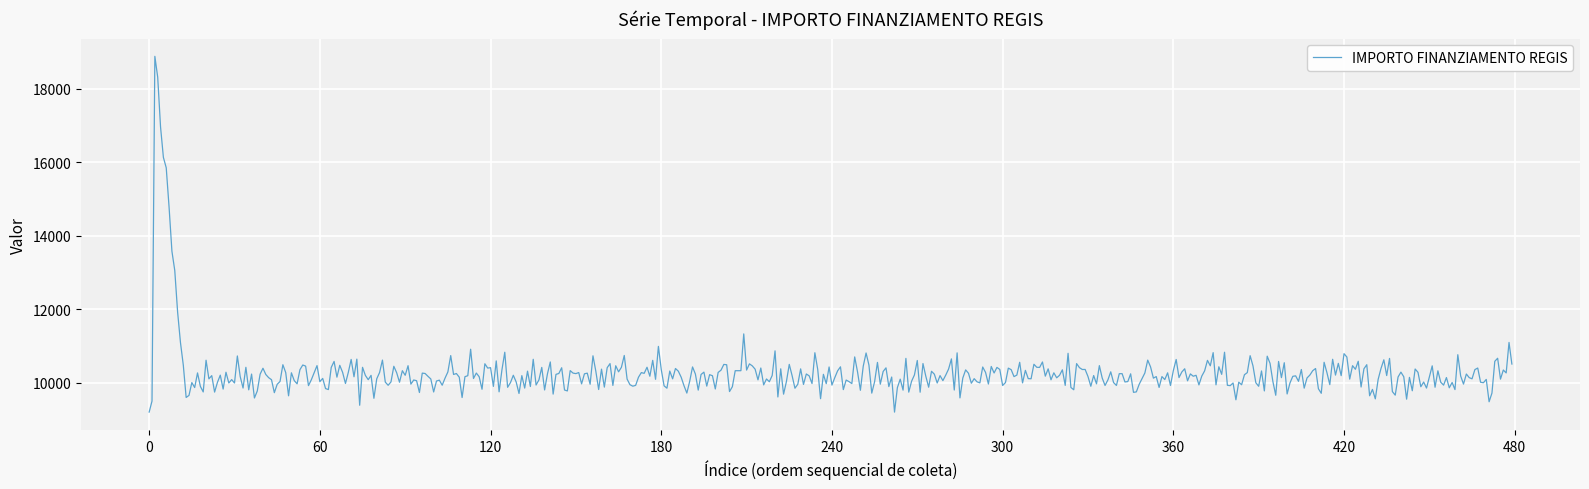

What is the difference between the maximum and minimum values?

9682.3